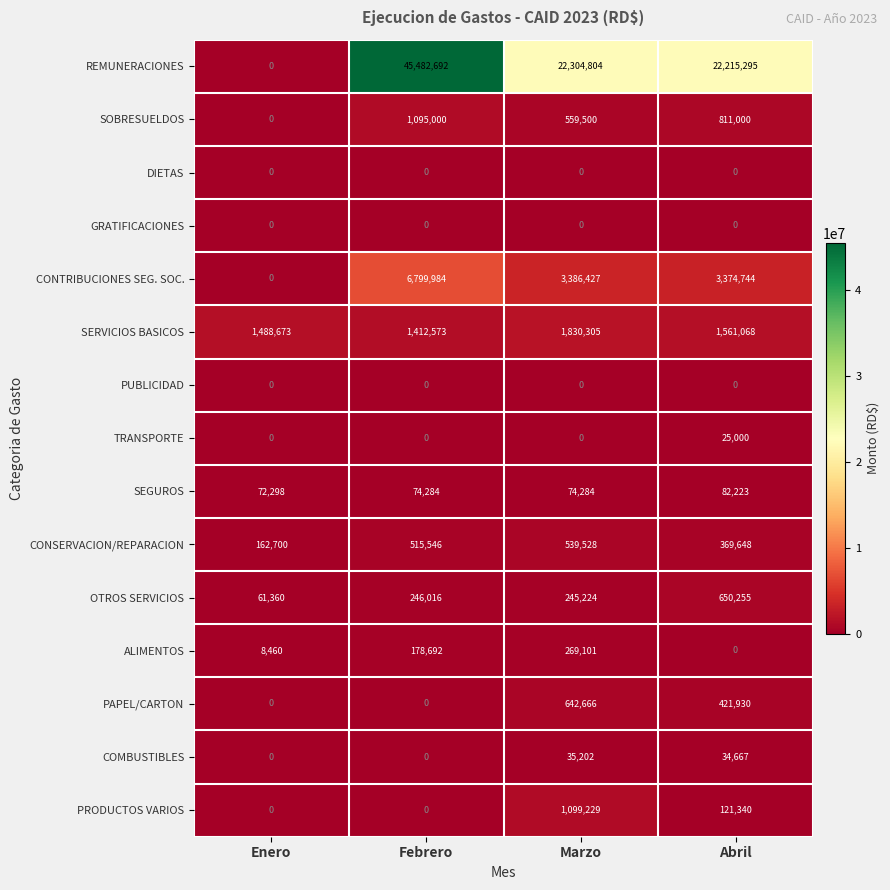

True or false: REMUNERACIONES has a value of 0 at Enero.

True